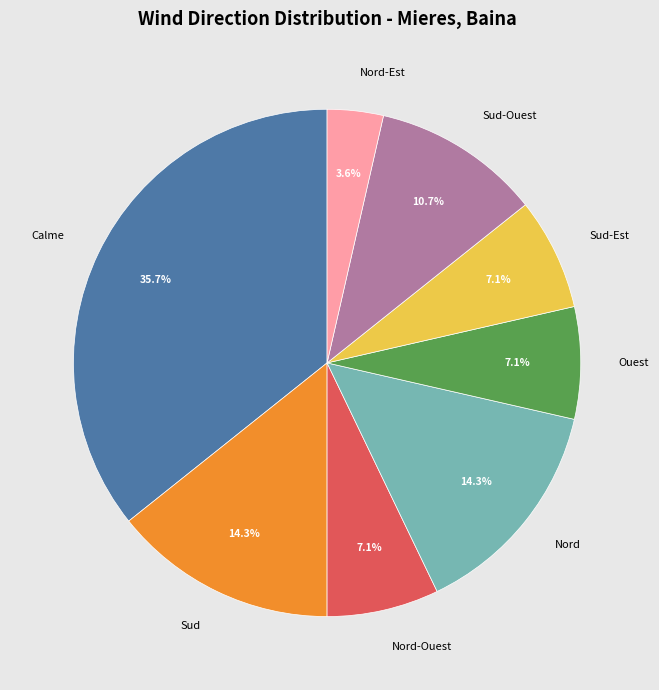

Which has a higher value, Nord or Ouest?

Nord